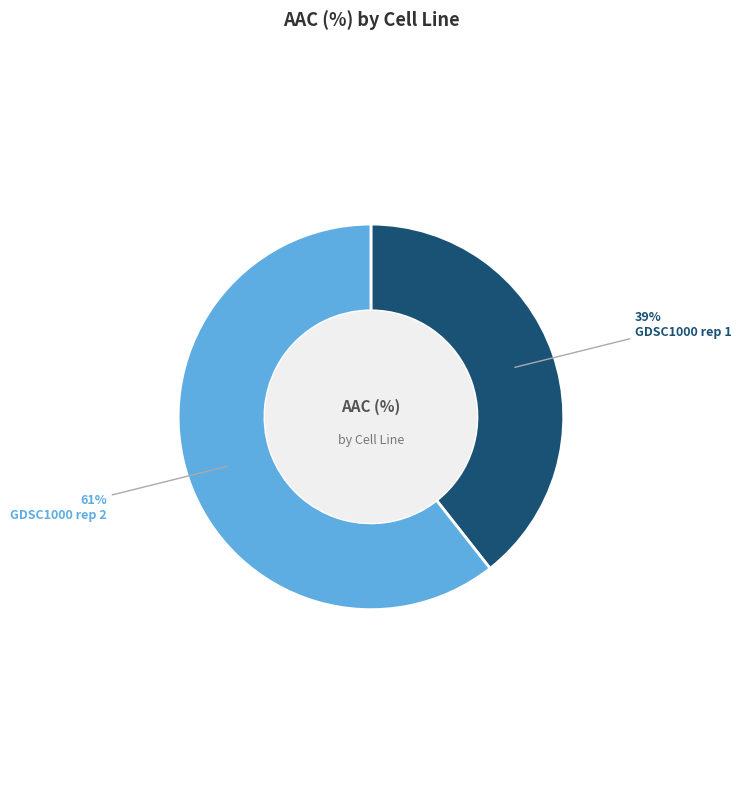

Count the number of slices in the pie.

2